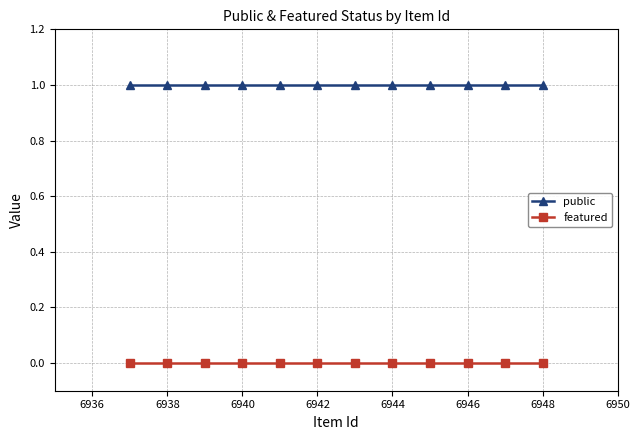

How many lines are shown in the chart?

2